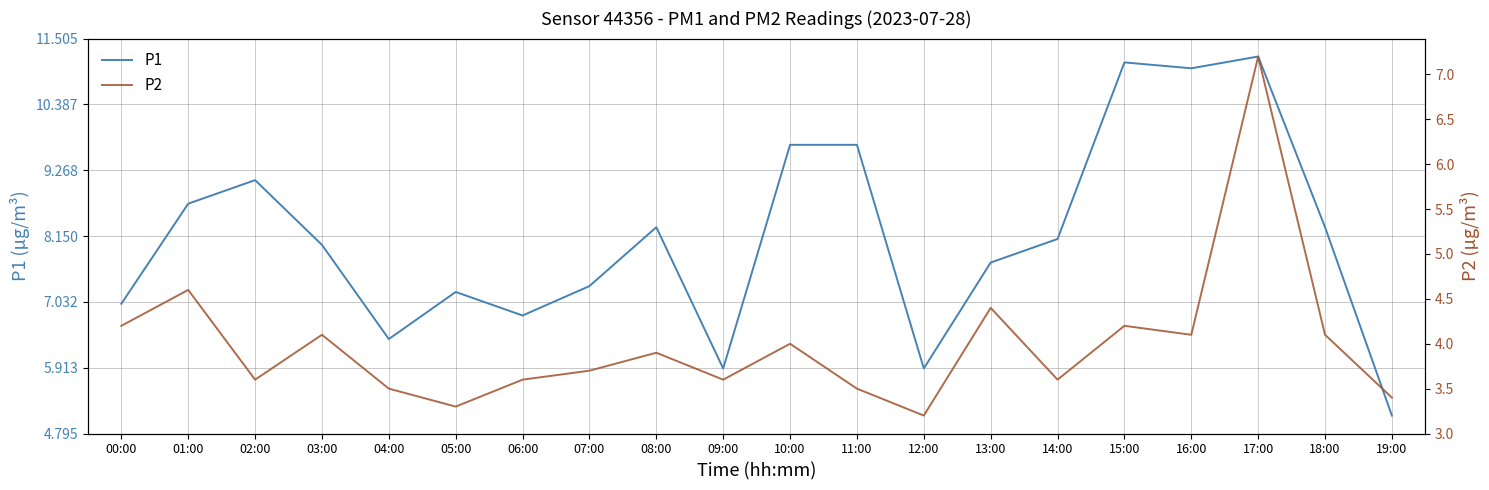

Reading left to right, extract all data points from this chart.

P1: 7.0	8.7	9.1	8.0	6.4	7.2	6.8	7.3	8.3	5.9	9.7	9.7	5.9	7.7	8.1	11.1	11.0	11.2	8.3	5.1
P2: 4.2	4.6	3.6	4.1	3.5	3.3	3.6	3.7	3.9	3.6	4.0	3.5	3.2	4.4	3.6	4.2	4.1	7.2	4.1	3.4